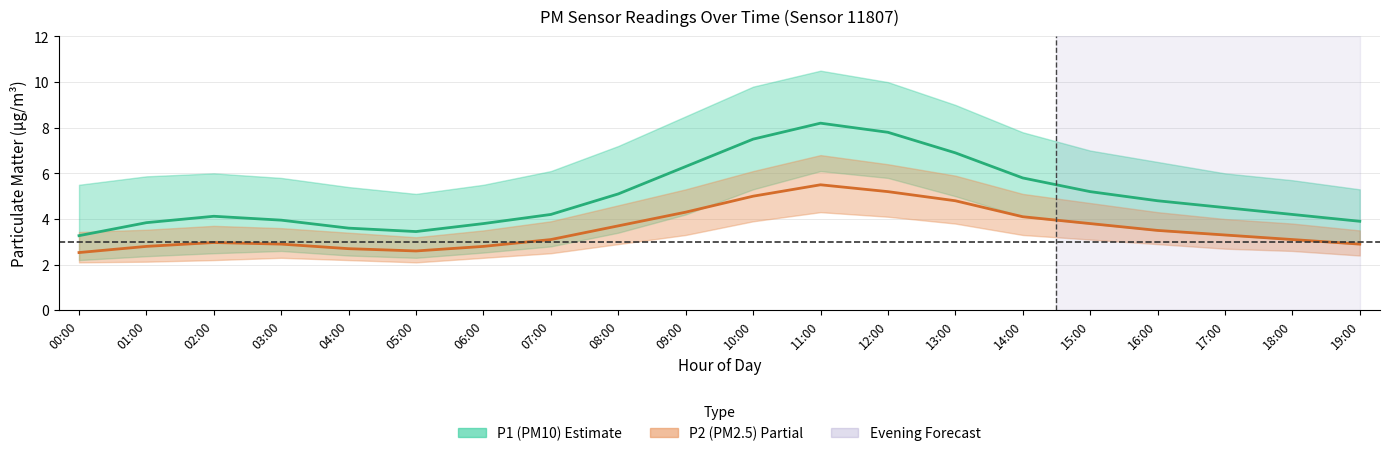

In P1 (PM10), how many points are lower than both neighbors (excluding endpoints)?

1